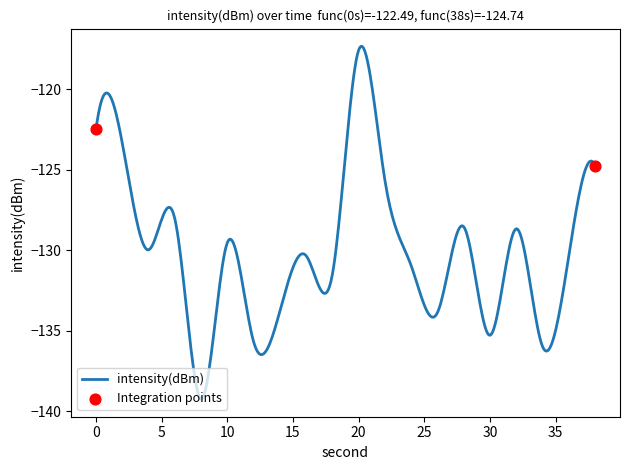

What is the greatest value displayed?

-117.3